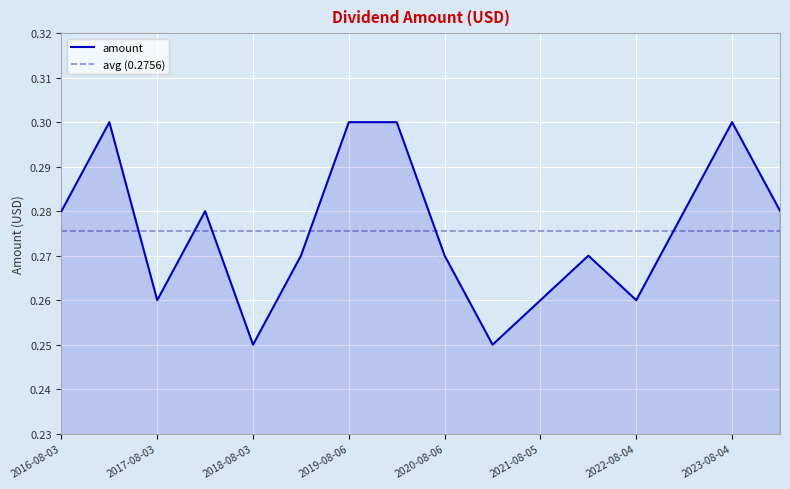

Where is the first local minimum?

2017-08-03